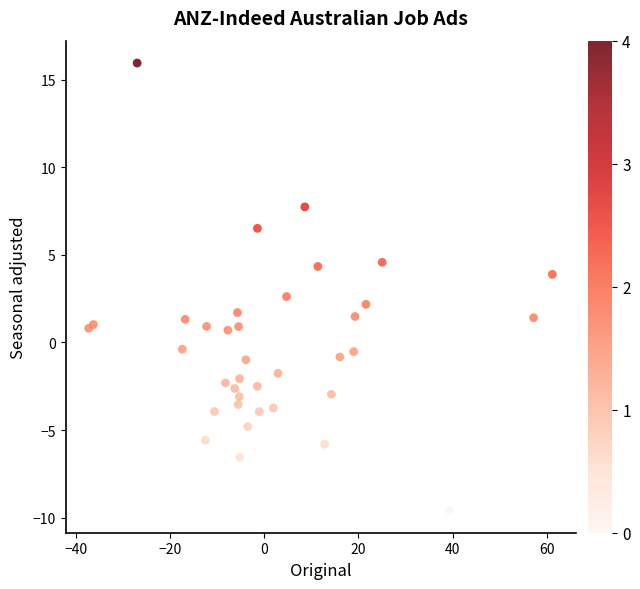

What Y value in the scatter plot is closest to 3?

2.6